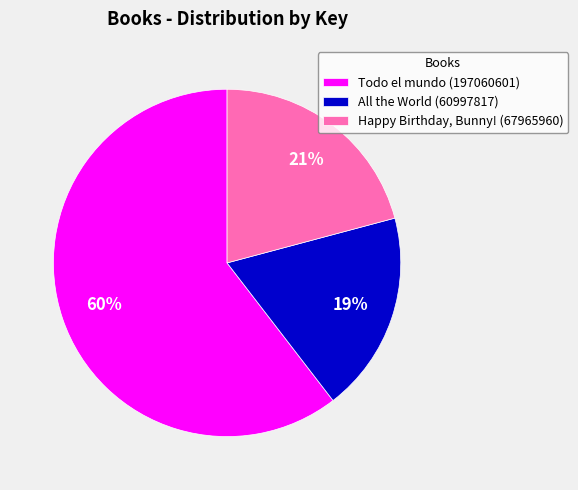

To the nearest percent, what is the combined percentage of Happy Birthday, Bunny! (67965960) and Todo el mundo (197060601)?

81%